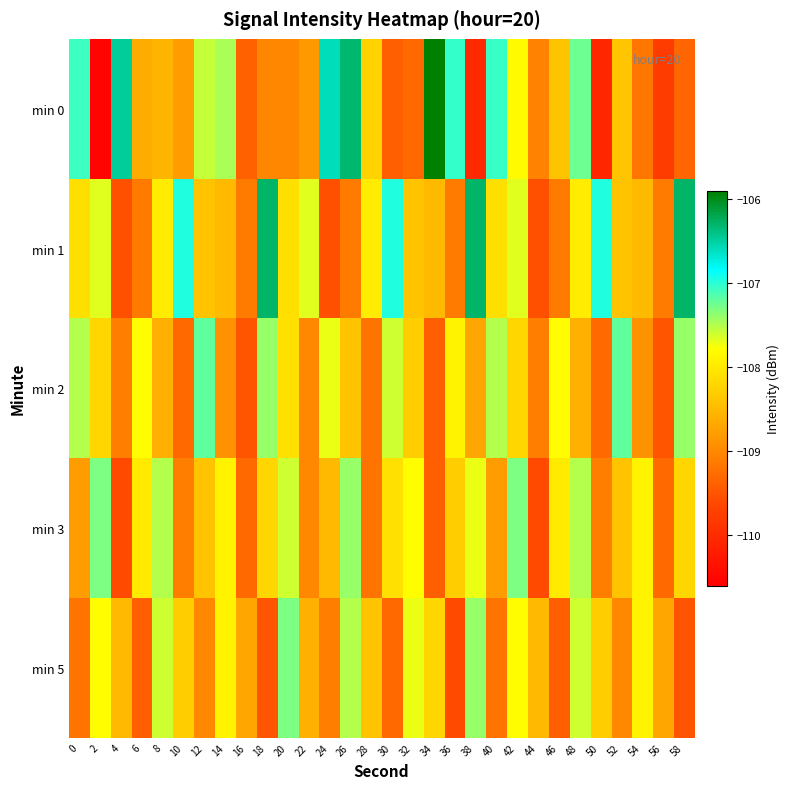

Reading left to right, extract all data points from this chart.

min 0: 0=-107.1	2=-110.5	4=-106.5	6=-108.6	8=-108.6	10=-108.8	12=-107.6	14=-107.5	16=-109.4	18=-109.0	20=-109.0	22=-108.8	24=-106.6	26=-106.3	28=-108.2	30=-109.4	32=-109.3	34=-105.9	36=-107.0	38=-110.0	40=-107.0	42=-107.8	44=-109.1	46=-108.4	48=-107.2	50=-110.1	52=-108.4	54=-109.2	56=-109.8	58=-109.3
min 1: 0=-108.1	2=-107.7	4=-109.5	6=-109.1	8=-108.0	10=-107.0	12=-108.4	14=-108.5	16=-109.1	18=-106.3	20=-108.1	22=-107.7	24=-109.5	26=-109.1	28=-108.0	30=-107.0	32=-108.4	34=-108.5	36=-109.1	38=-106.3	40=-108.1	42=-107.7	44=-109.5	46=-109.1	48=-108.0	50=-107.0	52=-108.4	54=-108.5	56=-109.1	58=-106.3
min 2: 0=-107.5	2=-108.2	4=-109.1	6=-107.8	8=-108.6	10=-109.3	12=-107.2	14=-108.9	16=-109.5	18=-107.4	20=-108.1	22=-109.0	24=-107.7	26=-108.4	28=-109.2	30=-107.6	32=-108.3	34=-109.4	36=-107.9	38=-108.7	40=-107.5	42=-108.2	44=-109.1	46=-107.8	48=-108.6	50=-109.3	52=-107.2	54=-108.9	56=-109.5	58=-107.4
min 3: 0=-108.8	2=-107.3	4=-109.6	6=-108.0	8=-107.5	10=-109.1	12=-108.4	14=-107.9	16=-109.3	18=-108.2	20=-107.6	22=-109.0	24=-108.5	26=-107.4	28=-109.2	30=-108.1	32=-107.8	34=-109.4	36=-108.3	38=-107.7	40=-108.8	42=-107.3	44=-109.6	46=-108.0	48=-107.5	50=-109.1	52=-108.4	54=-107.9	56=-109.3	58=-108.2
min 5: 0=-109.2	2=-107.8	4=-108.5	6=-109.4	8=-107.6	10=-108.3	12=-109.0	14=-107.9	16=-108.7	18=-109.5	20=-107.3	22=-108.6	24=-109.1	26=-107.5	28=-108.4	30=-109.3	32=-107.7	34=-108.2	36=-109.6	38=-107.4	40=-109.2	42=-107.8	44=-108.5	46=-109.4	48=-107.6	50=-108.3	52=-109.0	54=-107.9	56=-108.7	58=-109.5